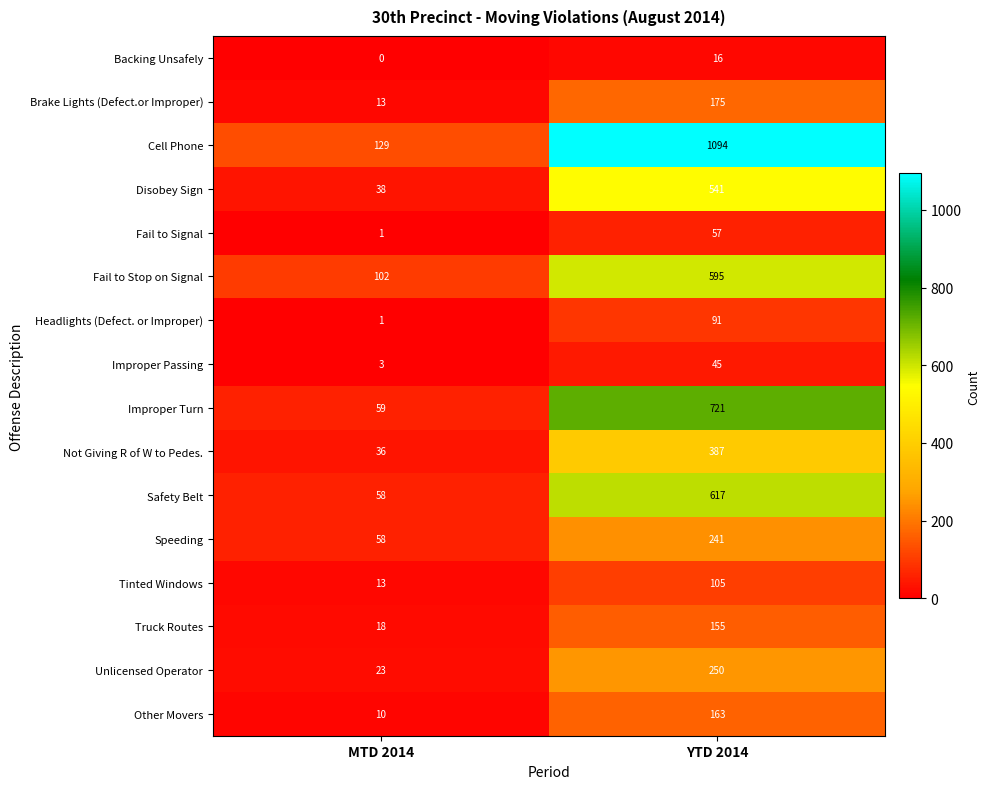

At which category is the sum across all series the highest?

YTD 2014